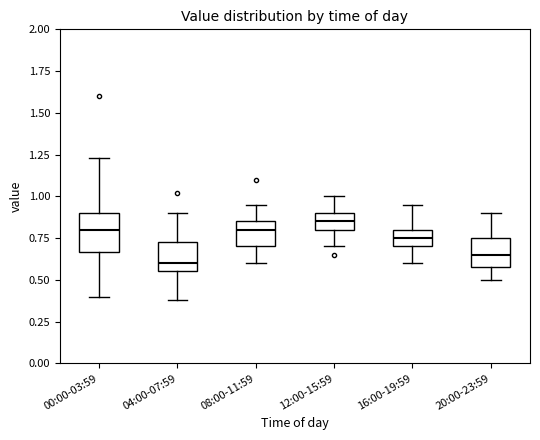

Where does the upper whisker of the box for 00:00-03:59 end on the y-axis? The values are not printed on the chart, so give them approximately, as read against the axis.

1.25